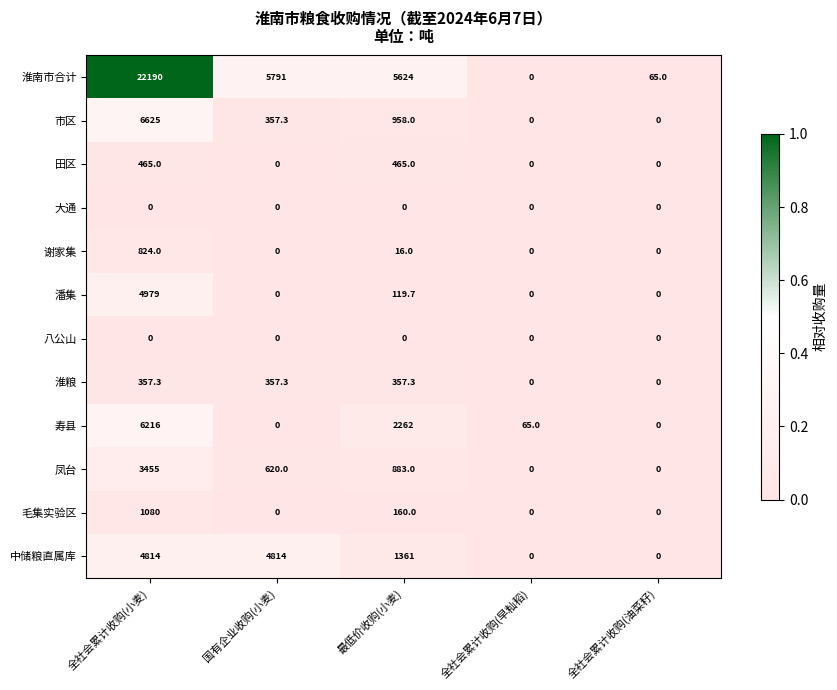

At which label is 中储粮直属库 closest to 2407?

最低价收购(小麦)